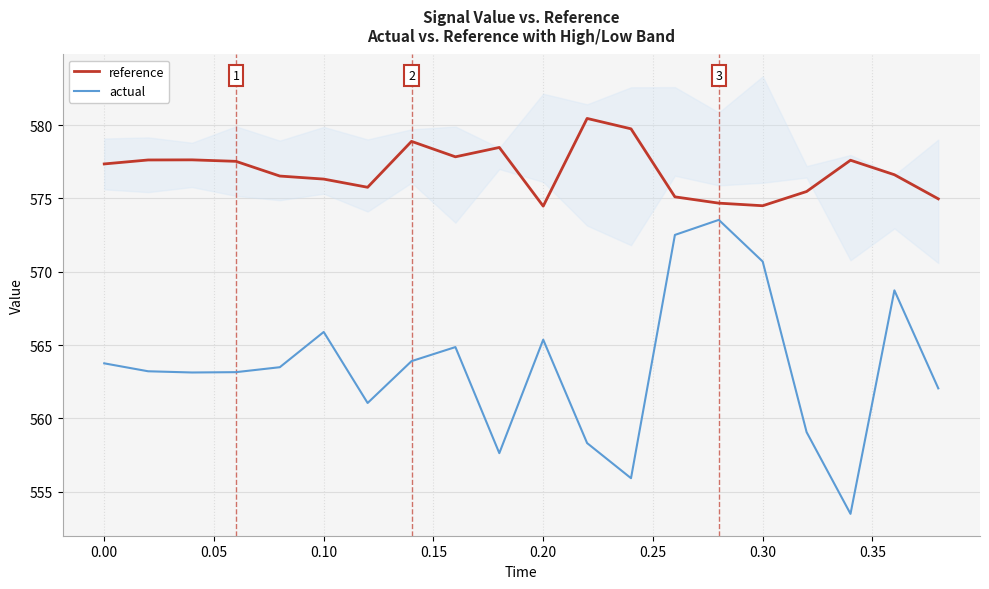

What is the minimum value for reference?

574.5